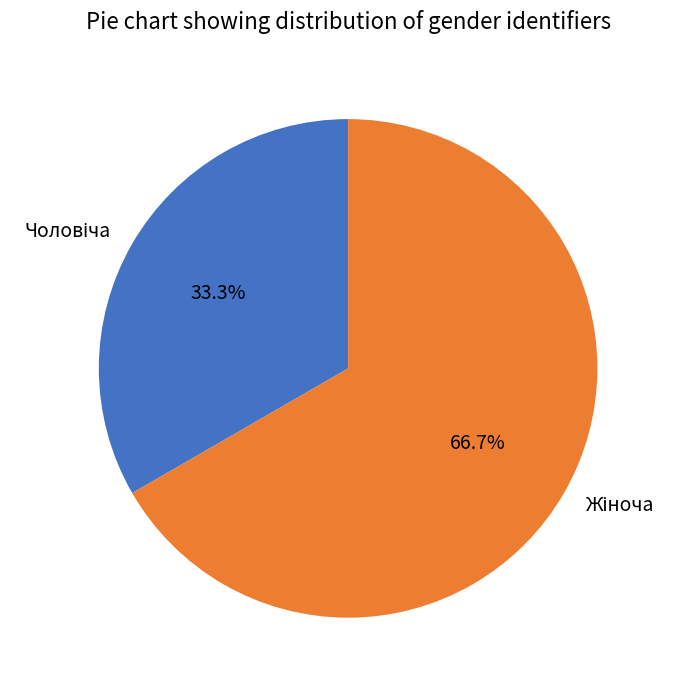

Is there a majority slice in this chart?

Yes